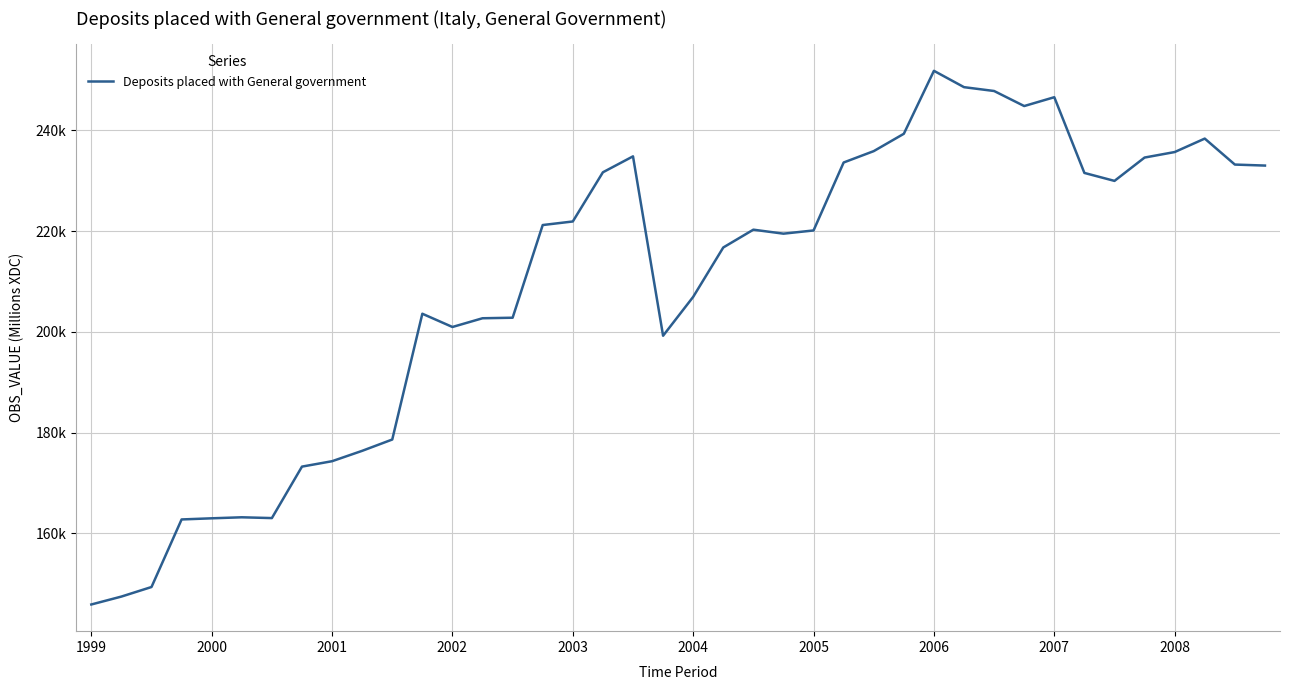

Does the chart display data point markers on the line(s)?

No